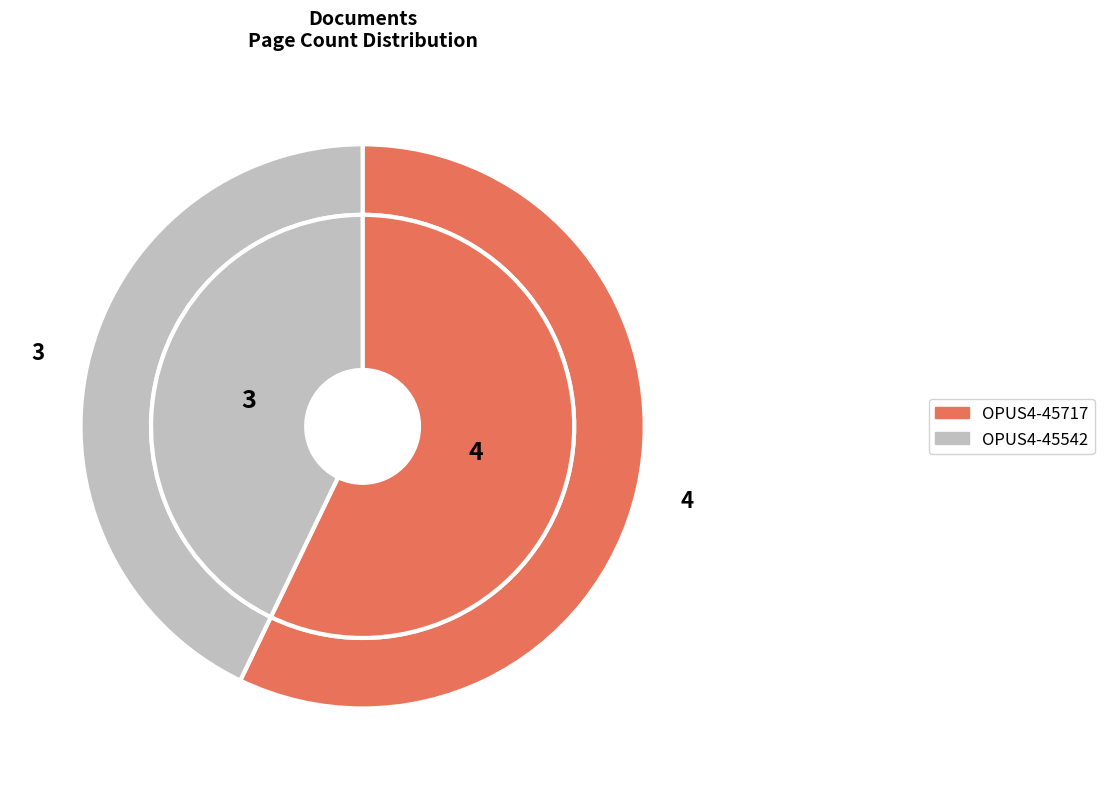

Do OPUS4-45717 and OPUS4-45542 together represent more than half of the pie?

Yes